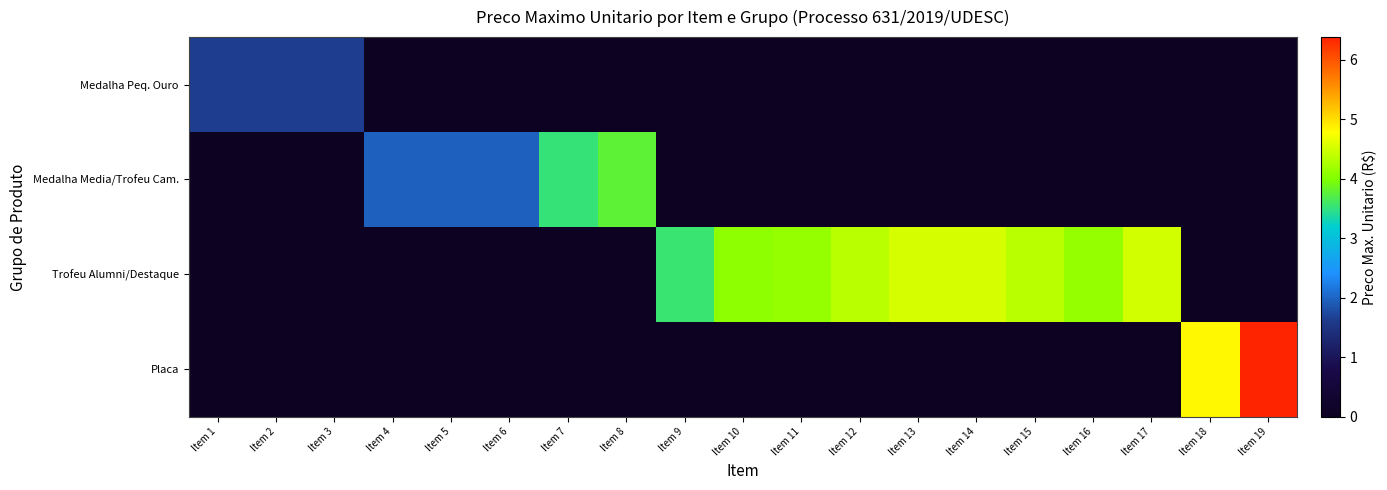

Which series changed the most between Item 5 and Item 17?

Trofeu Alumni/Destaque